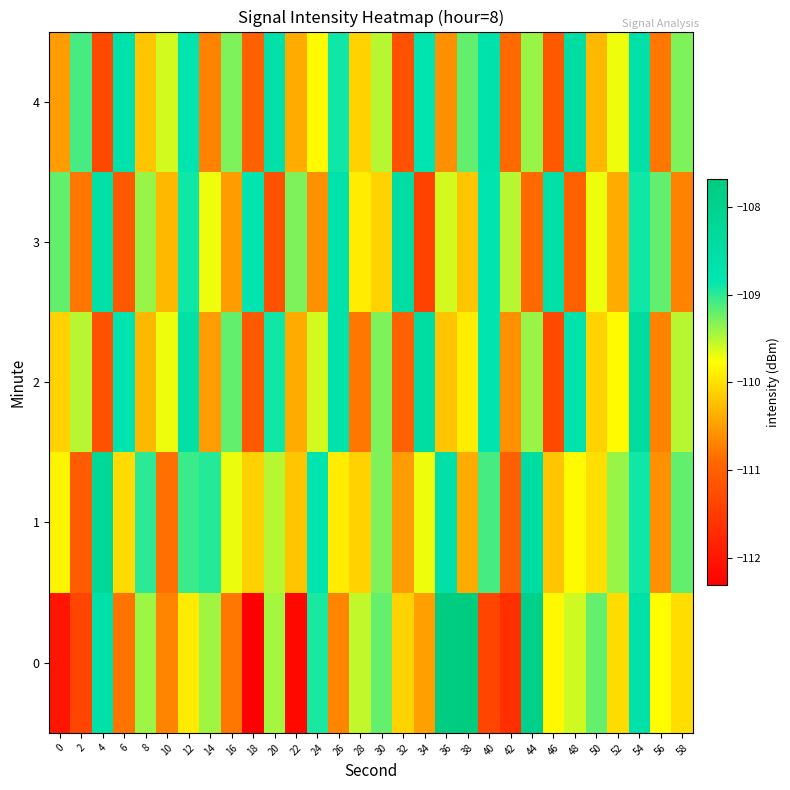

Reading left to right, list all the values displayed in this chart.

0: 0=-112.0	2=-111.4	4=-108.7	6=-110.8	8=-109.4	10=-110.7	12=-109.9	14=-109.4	16=-110.8	18=-112.3	20=-109.4	22=-112.2	24=-108.9	26=-110.7	28=-109.5	30=-109.2	32=-110.1	34=-110.5	36=-107.8	38=-107.7	40=-111.4	42=-111.7	44=-107.9	46=-109.8	48=-109.6	50=-109.2	52=-110.0	54=-108.6	56=-109.8	58=-110.0
1: 0=-109.8	2=-111.1	4=-108.2	6=-110.0	8=-109.0	10=-110.8	12=-109.1	14=-109.0	16=-109.7	18=-110.1	20=-109.5	22=-110.2	24=-108.8	26=-109.9	28=-110.1	30=-109.3	32=-110.5	34=-109.7	36=-108.6	38=-110.4	40=-109.1	42=-111.0	44=-108.5	46=-110.2	48=-109.8	50=-110.0	52=-109.4	54=-108.9	56=-110.6	58=-109.2
2: 0=-110.1	2=-109.5	4=-111.2	6=-108.8	8=-110.3	10=-109.7	12=-108.6	14=-110.5	16=-109.2	18=-111.1	20=-108.9	22=-110.4	24=-109.6	26=-108.7	28=-110.8	30=-109.3	32=-111.0	34=-108.5	36=-110.2	38=-109.9	40=-108.8	42=-110.6	44=-109.4	46=-111.3	48=-108.7	50=-110.1	52=-109.8	54=-108.4	56=-110.7	58=-109.5
3: 0=-109.2	2=-110.8	4=-108.6	6=-111.1	8=-109.4	10=-110.3	12=-108.9	14=-109.7	16=-110.5	18=-108.8	20=-111.2	22=-109.3	24=-110.6	26=-108.7	28=-109.9	30=-110.1	32=-108.5	34=-111.4	36=-109.6	38=-110.2	40=-108.8	42=-109.5	44=-110.9	46=-108.6	48=-111.0	50=-109.7	52=-110.4	54=-108.9	56=-109.2	58=-110.7
4: 0=-110.5	2=-109.1	4=-111.3	6=-108.7	8=-110.2	10=-109.6	12=-108.8	14=-110.7	16=-109.3	18=-111.0	20=-108.6	22=-110.4	24=-109.8	26=-108.9	28=-110.1	30=-109.5	32=-111.2	34=-108.8	36=-110.6	38=-109.2	40=-108.7	42=-110.9	44=-109.4	46=-111.1	48=-108.5	50=-110.3	52=-109.7	54=-108.6	56=-110.8	58=-109.3